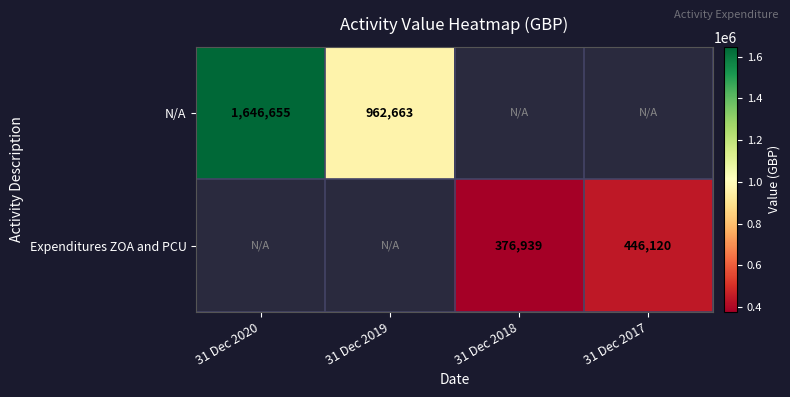

Is the value of N/A at 31 Dec 2019 greater than the value of Expenditures ZOA and PCU at 31 Dec 2018?

Yes